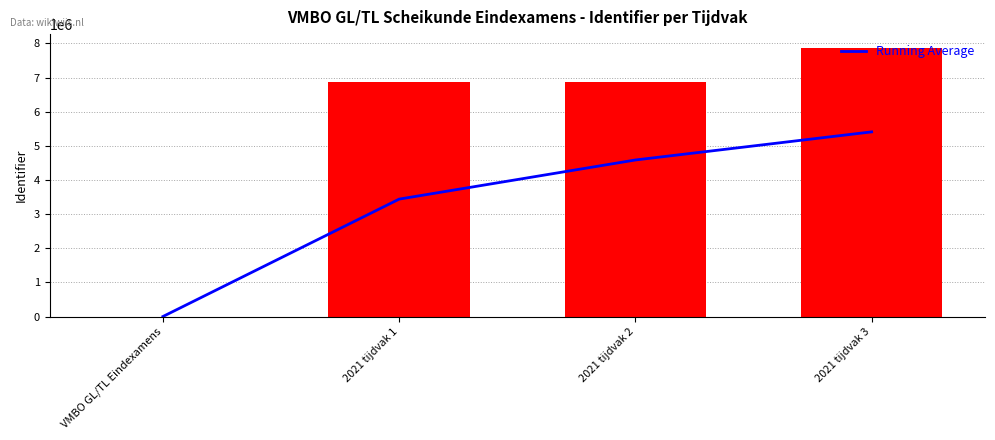

How many data points in Running Average are less than 4585970?

2